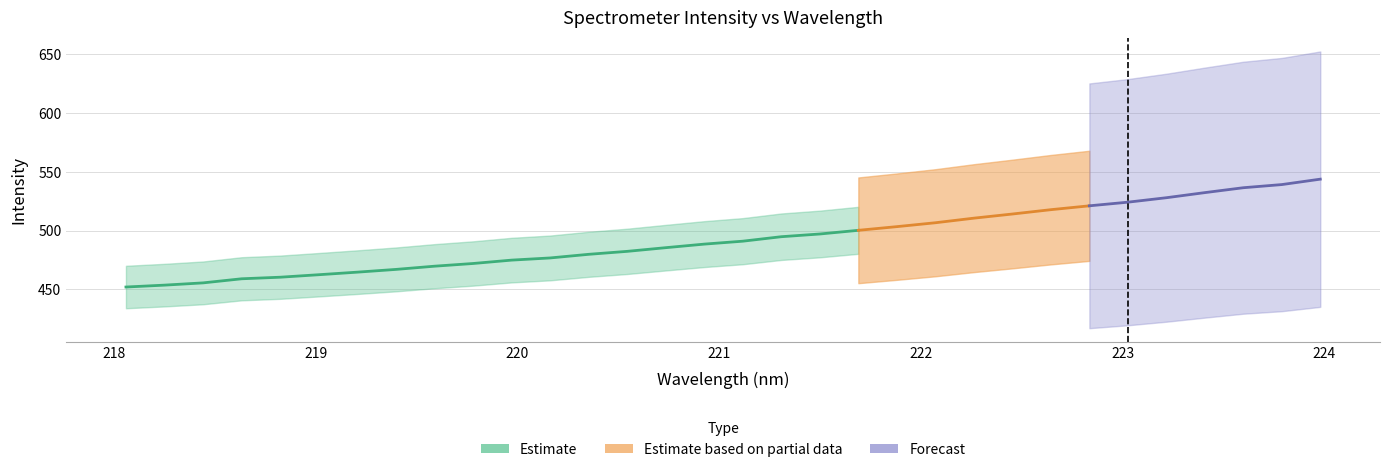

True or false: x has more than 0 points higher than both neighbors.

False